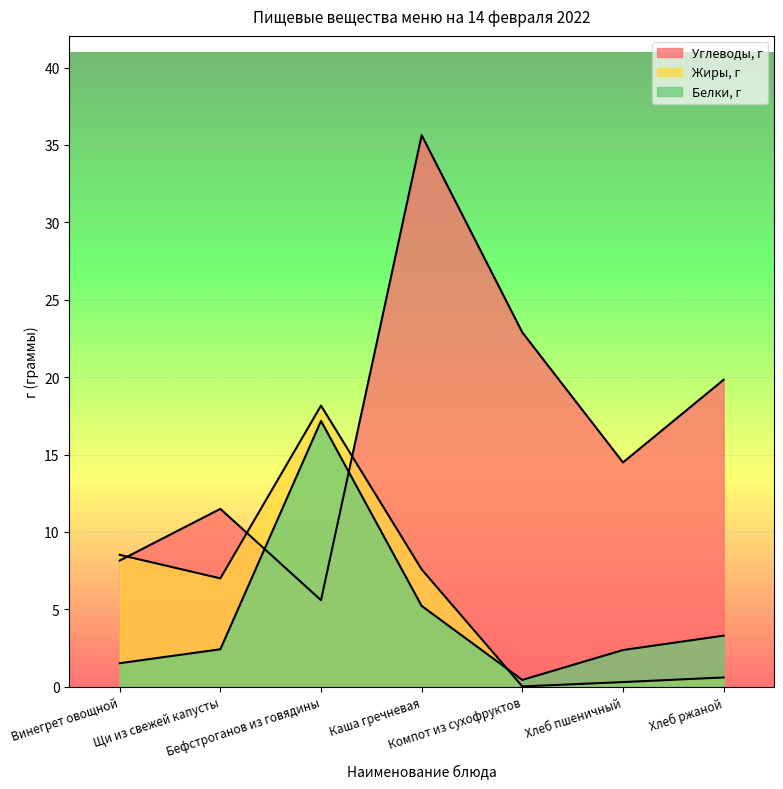

True or false: Жиры, г has more than 2 points higher than both neighbors.

False